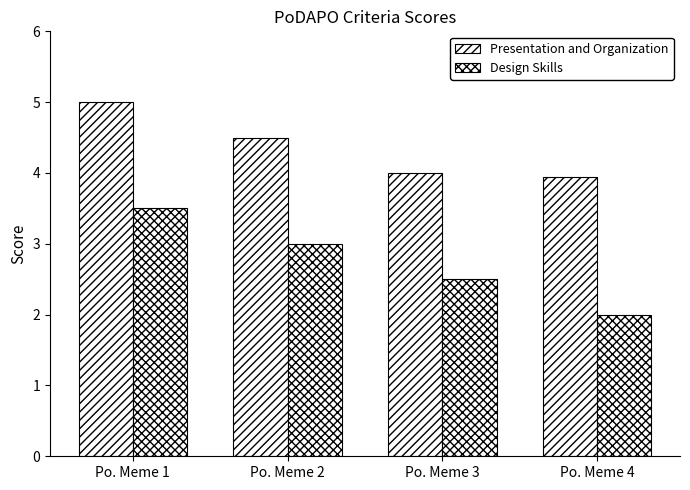

Count the number of categories in the chart.

4